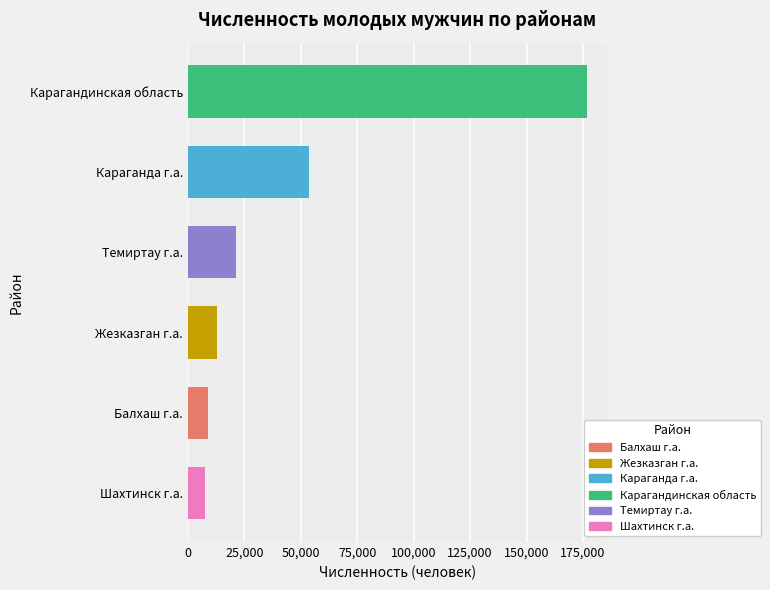

Which has a higher value, Караганда г.а. or Жезказган г.а.?

Караганда г.а.